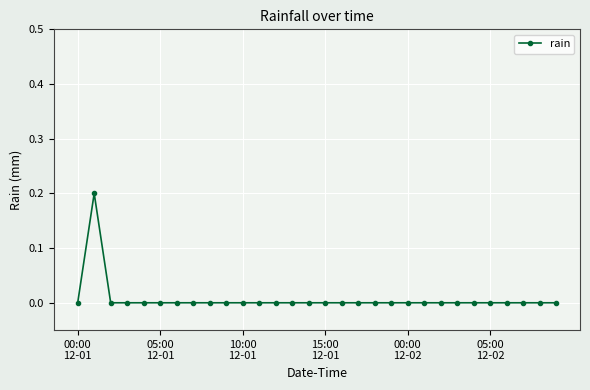

True or false: the data has more than 0 interior local peaks.

True